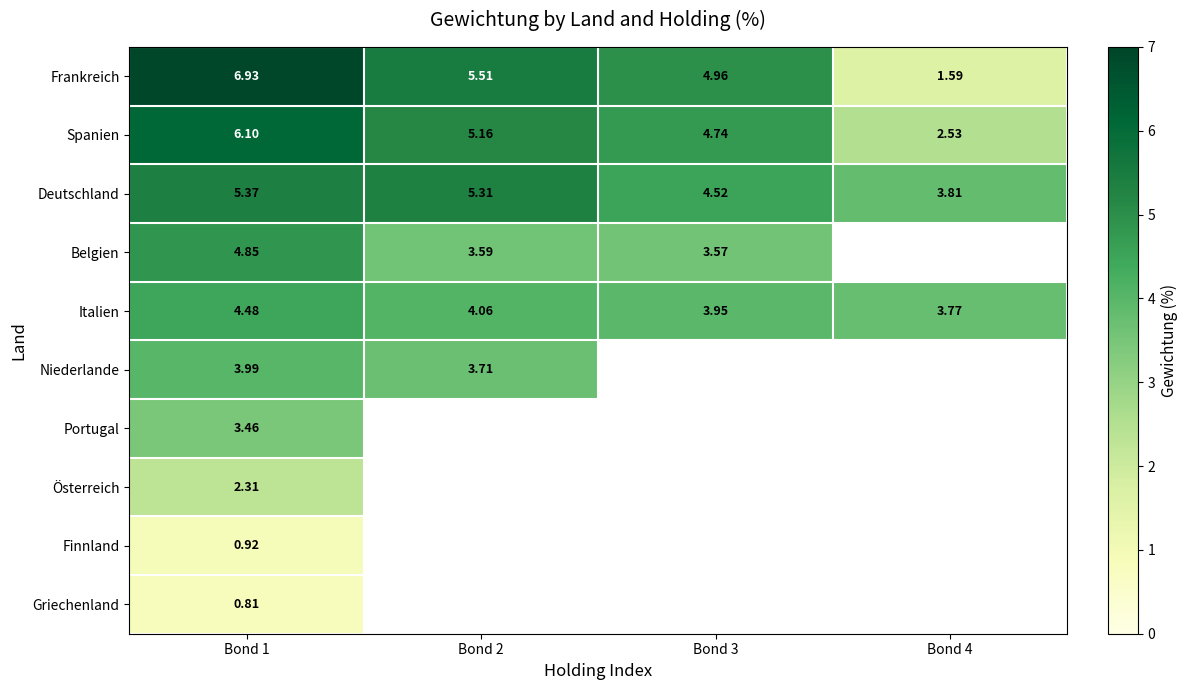

What is the difference between the maximum and minimum values in the Frankreich series?

5.3